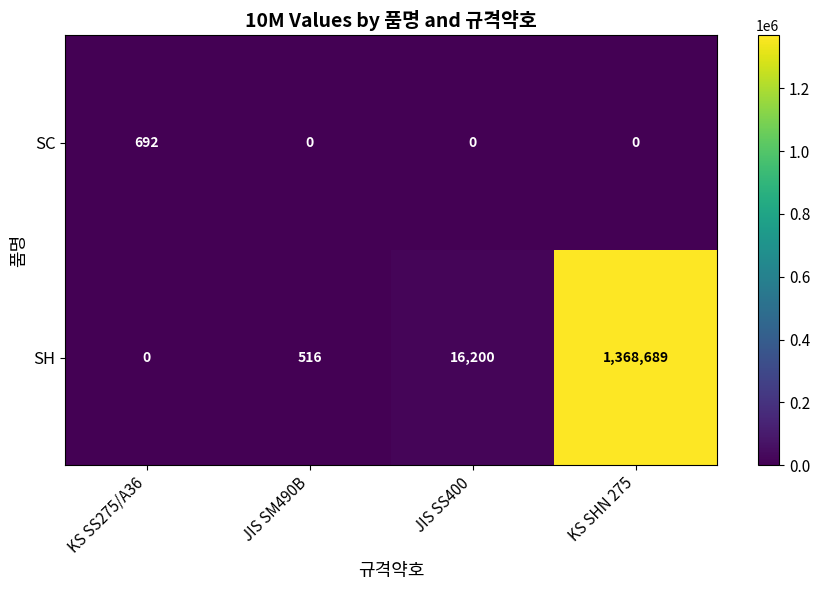

At which label does SH reach its minimum?

KS SS275/A36